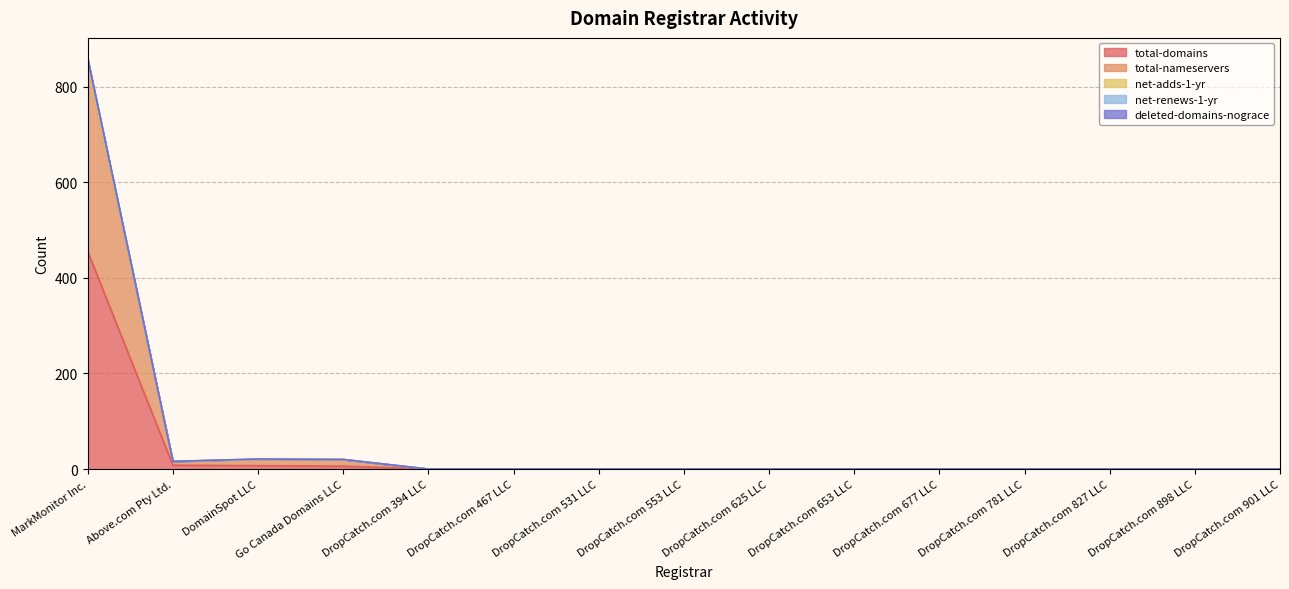

What is the label of the 5th point from the left?

DropCatch.com 394 LLC